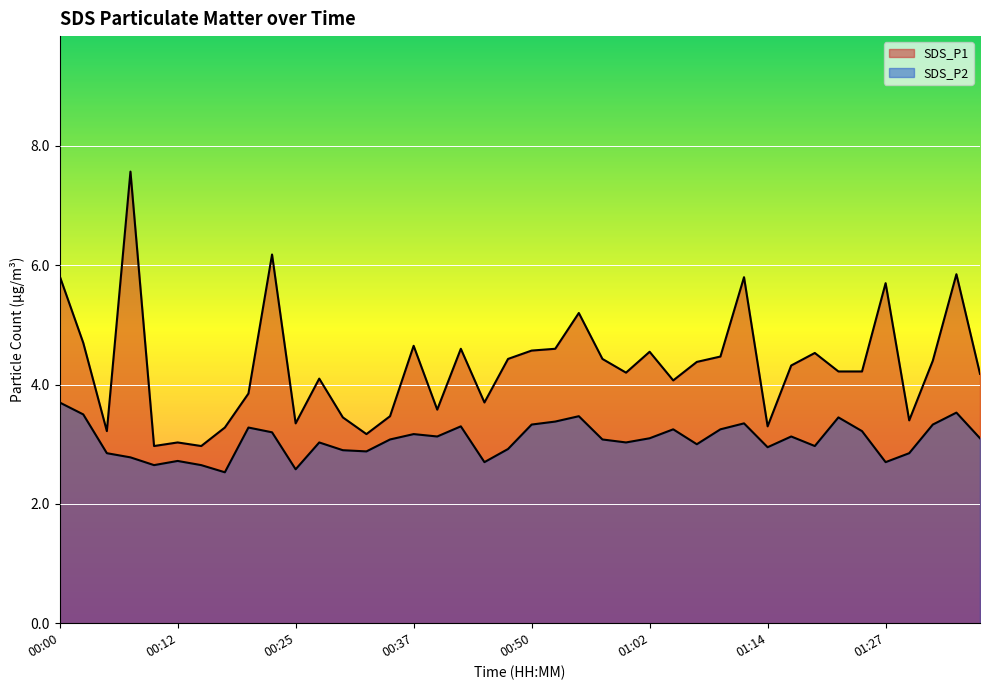

Reading right to left, extract all data points from this chart.

SDS_P1: 01:37=4.2	01:34=5.8	01:32=4.4	01:29=3.4	01:27=5.7	01:24=4.2	01:22=4.2	01:19=4.5	01:17=4.3	01:14=3.3	01:12=5.8	01:09=4.5	01:07=4.4	01:05=4.1	01:02=4.5	01:00=4.2	00:57=4.4	00:55=5.2	00:52=4.6	00:50=4.6	00:47=4.4	00:45=3.7	00:42=4.6	00:40=3.6	00:37=4.7	00:35=3.5	00:32=3.2	00:30=3.5	00:27=4.1	00:25=3.4	00:22=6.2	00:20=3.9	00:17=3.3	00:15=3.0	00:12=3.0	00:10=3.0	00:07=7.6	00:05=3.2	00:02=4.7	00:00=5.8
SDS_P2: 01:37=3.1	01:34=3.5	01:32=3.3	01:29=2.9	01:27=2.7	01:24=3.2	01:22=3.5	01:19=3.0	01:17=3.1	01:14=3.0	01:12=3.4	01:09=3.2	01:07=3.0	01:05=3.2	01:02=3.1	01:00=3.0	00:57=3.1	00:55=3.5	00:52=3.4	00:50=3.3	00:47=2.9	00:45=2.7	00:42=3.3	00:40=3.1	00:37=3.2	00:35=3.1	00:32=2.9	00:30=2.9	00:27=3.0	00:25=2.6	00:22=3.2	00:20=3.3	00:17=2.5	00:15=2.6	00:12=2.7	00:10=2.6	00:07=2.8	00:05=2.9	00:02=3.5	00:00=3.7